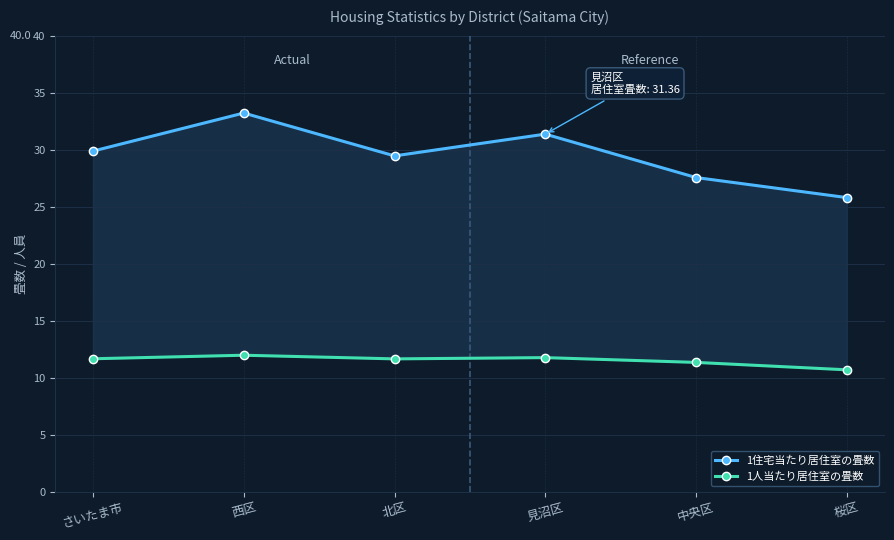

Reading right to left, what are all the values shown in this chart?

1住宅当たり居住室の畳数: 25.8	27.6	31.4	29.4	33.2	29.9
1人当たり居住室の畳数: 10.7	11.3	11.8	11.6	12.0	11.7